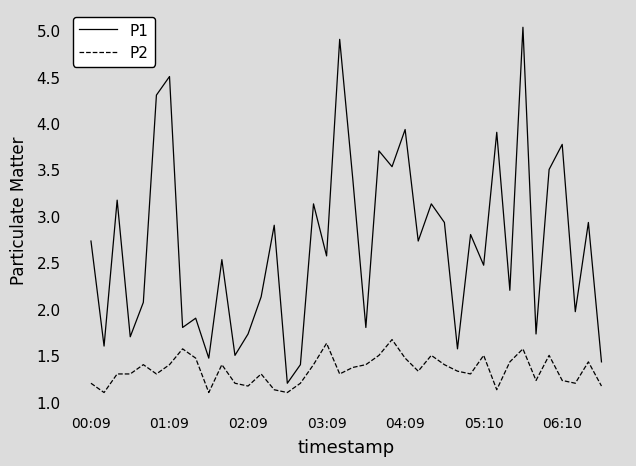

Which series has the largest total across all categories?

P1